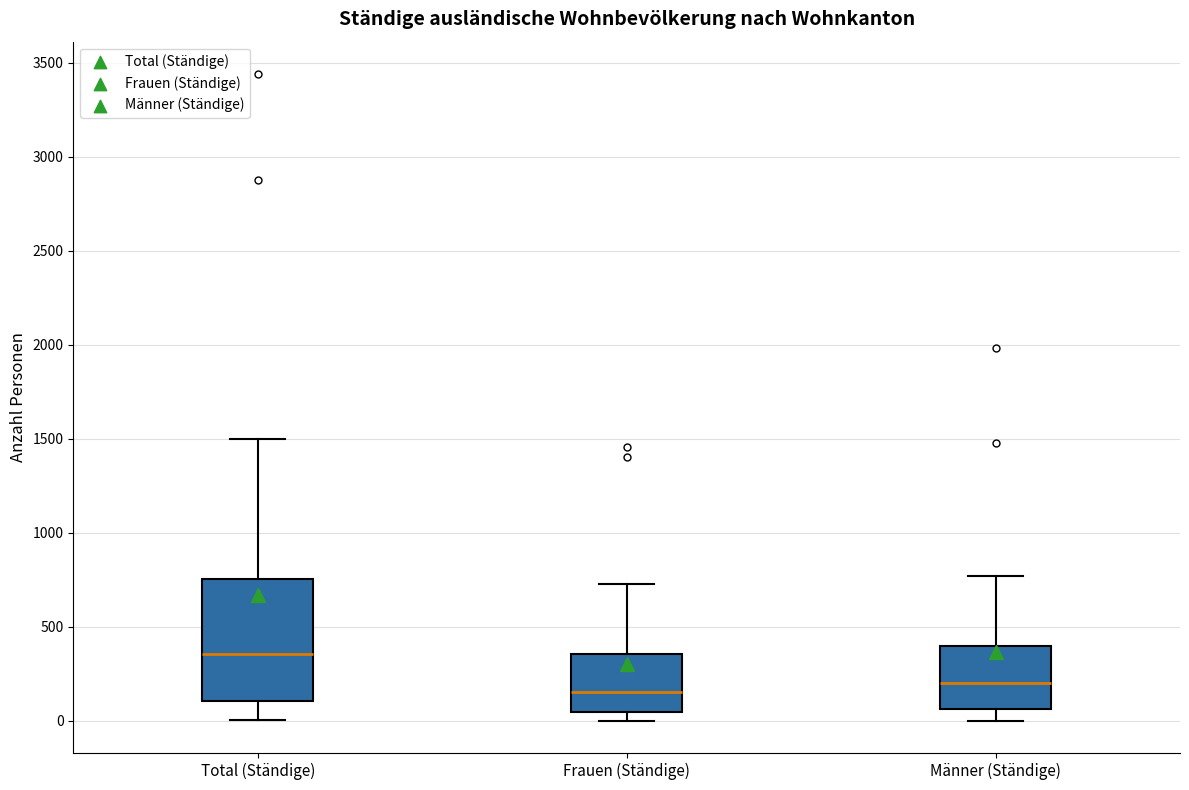

Which box is the tallest, from its lower edge to its upper edge?

Total (Ständige)